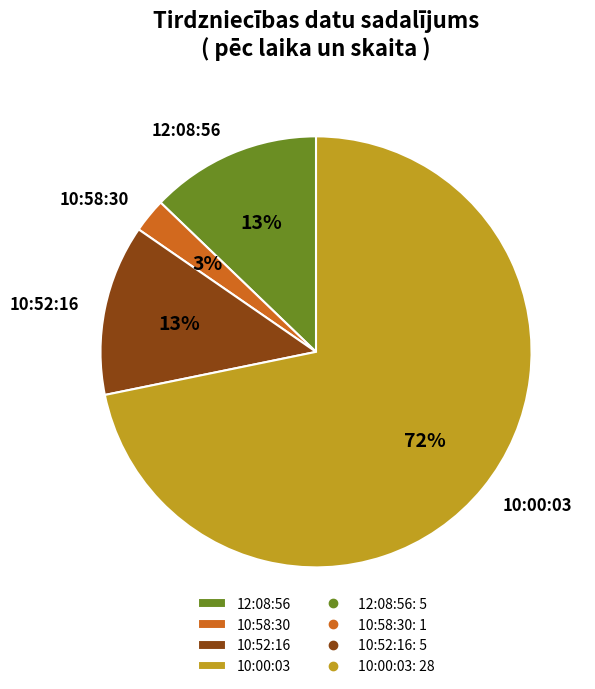

To the nearest percent, what is the average slice percentage?

25%